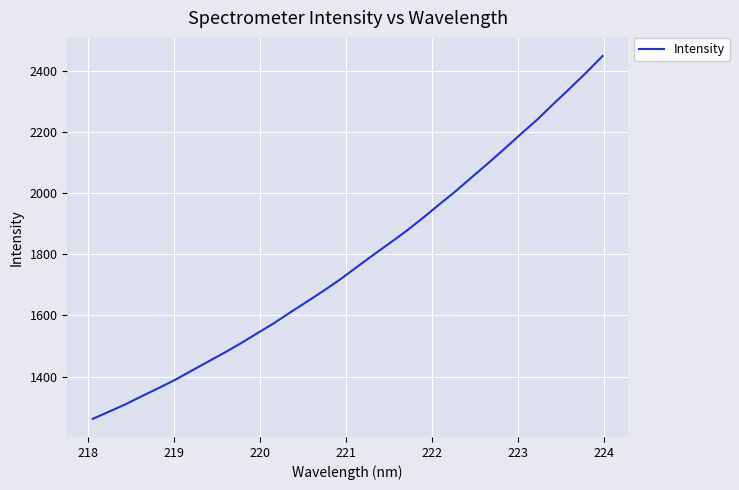

What is the difference between the maximum and minimum values?

1186.0